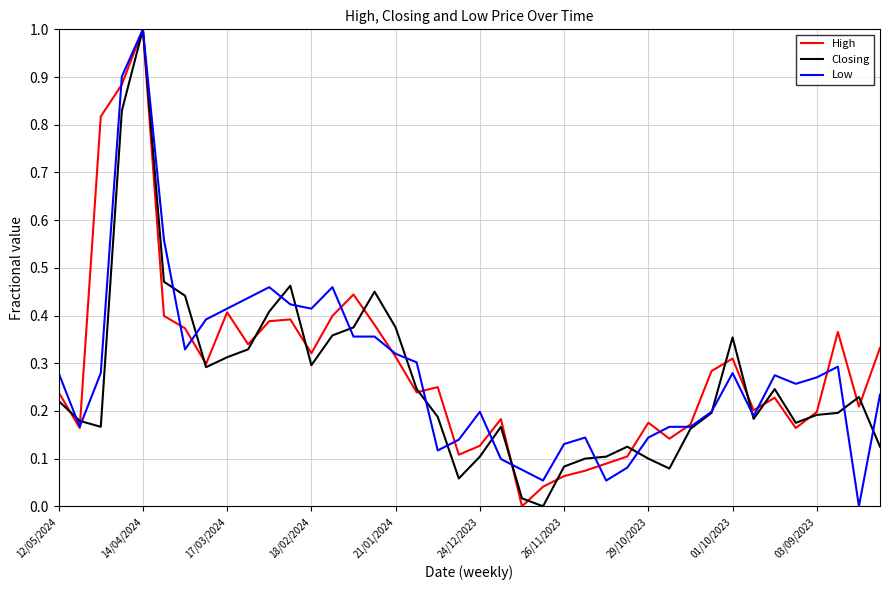

What is the maximum value shown in the chart?

1.0